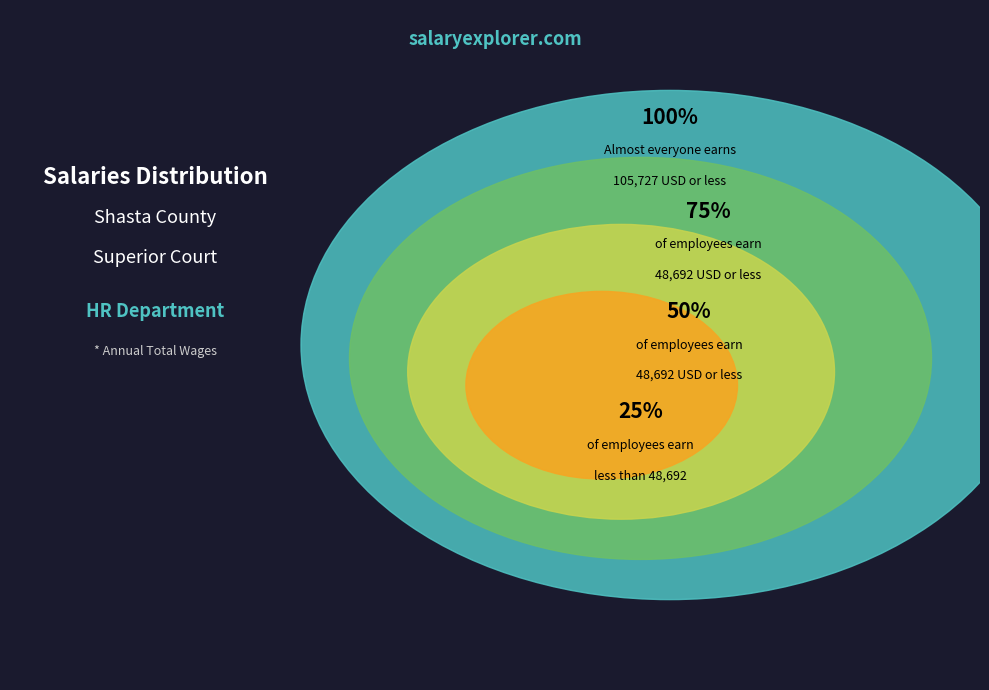

Is there a majority slice in this chart?

Yes